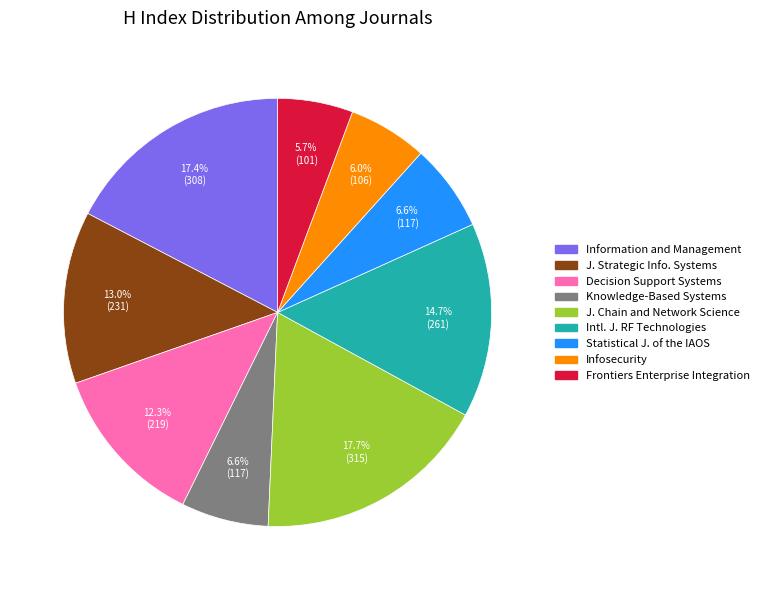

Is there any slice that represents more than half of the pie?

No